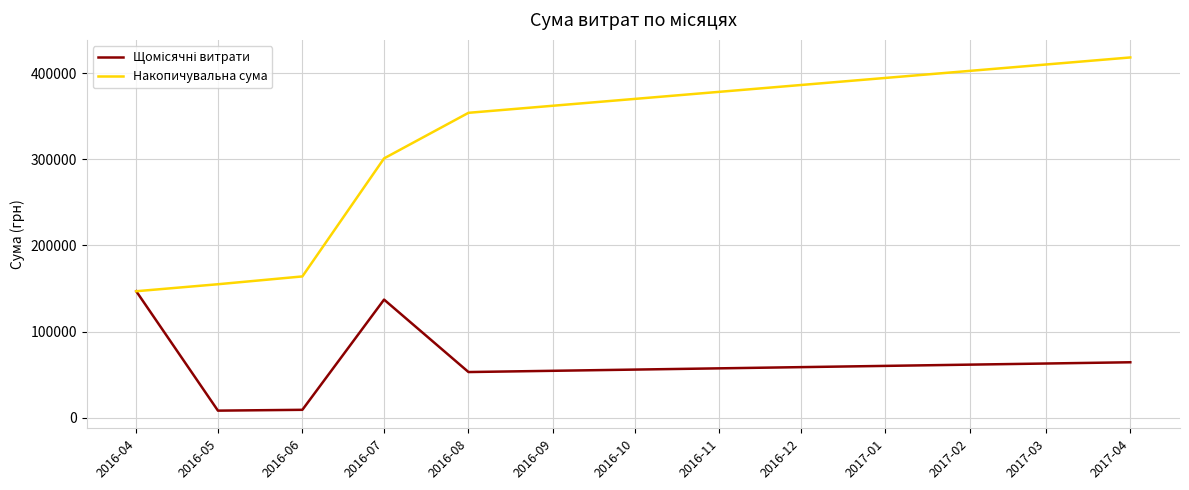

Which label corresponds to the largest value in the chart?

2017-04